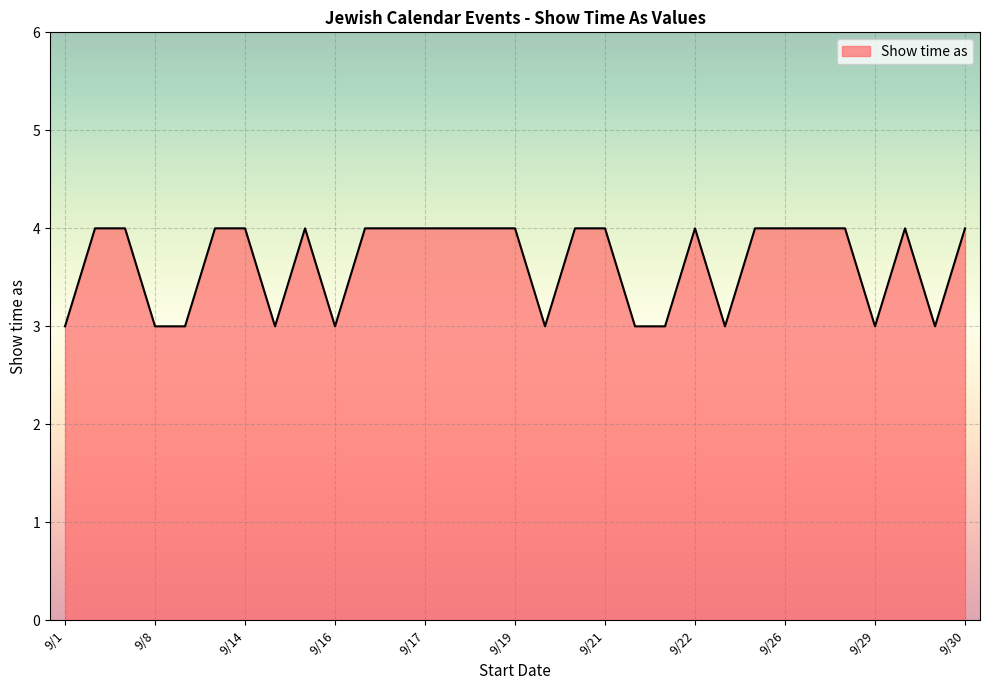

What is the greatest value displayed?

4